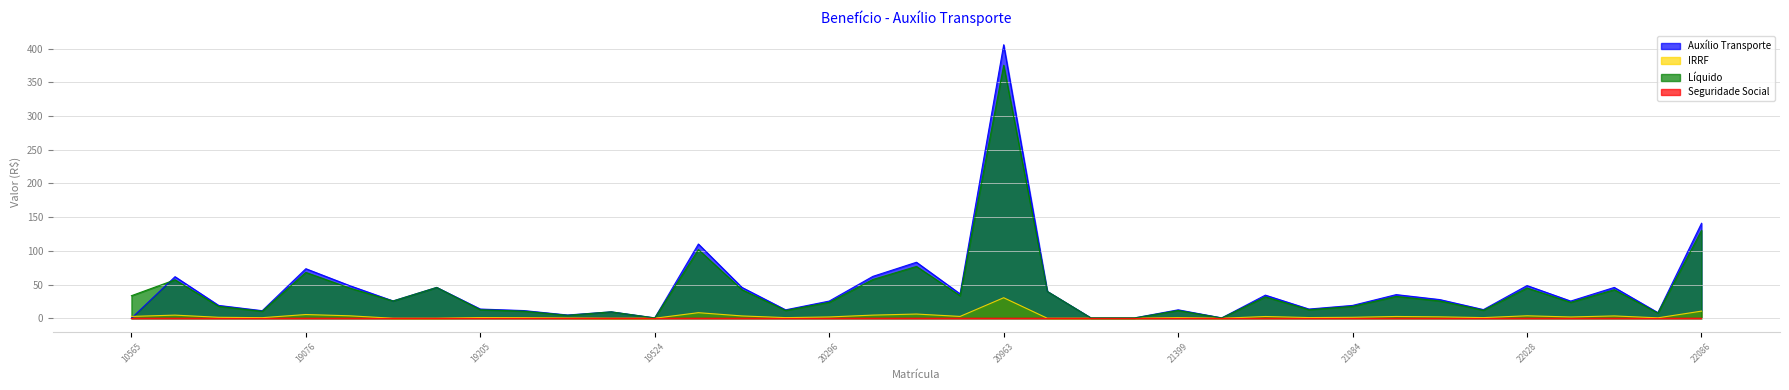

Which category has the highest value across all series?

20963